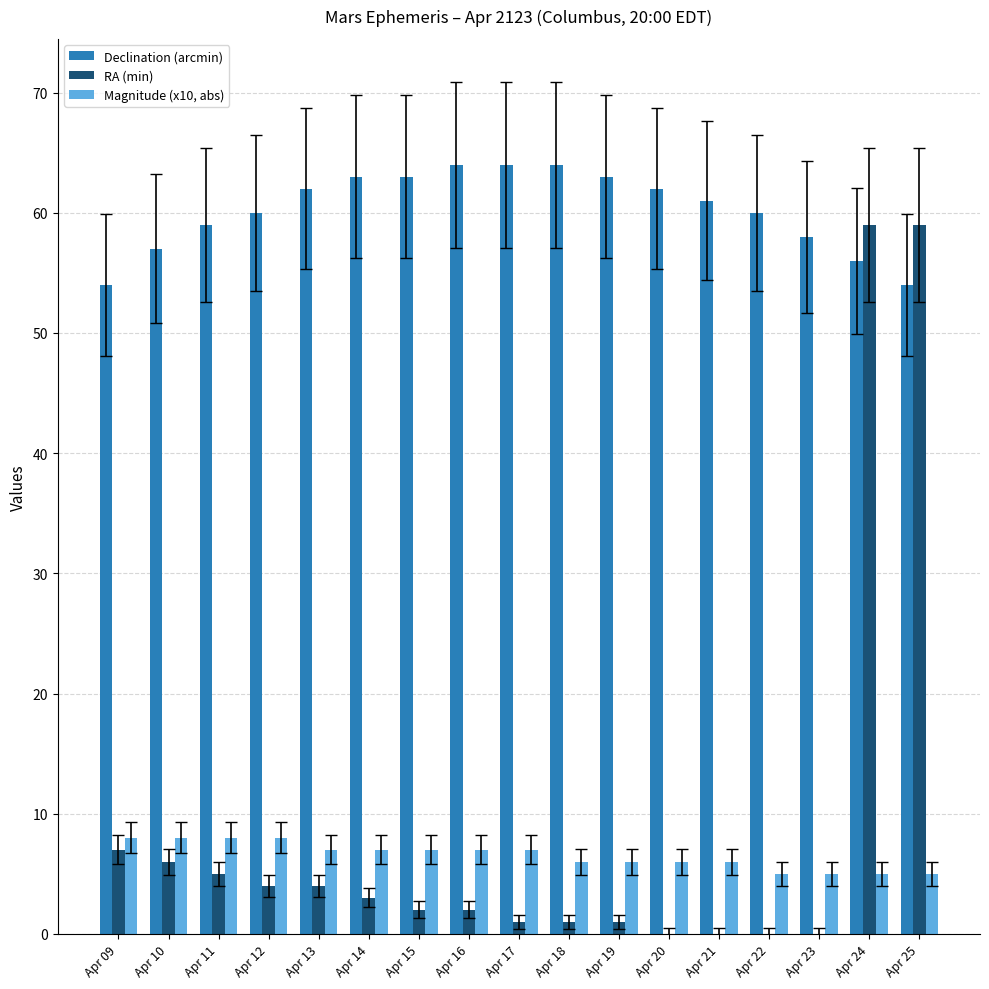

Reading left to right, extract all data points from this chart.

Declination (arcmin): Apr 09=54	Apr 10=57	Apr 11=59	Apr 12=60	Apr 13=62	Apr 14=63	Apr 15=63	Apr 16=64	Apr 17=64	Apr 18=64	Apr 19=63	Apr 20=62	Apr 21=61	Apr 22=60	Apr 23=58	Apr 24=56	Apr 25=54
RA (min): Apr 09=7	Apr 10=6	Apr 11=5	Apr 12=4	Apr 13=4	Apr 14=3	Apr 15=2	Apr 16=2	Apr 17=1	Apr 18=1	Apr 19=1	Apr 20=0	Apr 21=0	Apr 22=0	Apr 23=0	Apr 24=59	Apr 25=59
Magnitude (x10, abs): Apr 09=8	Apr 10=8	Apr 11=8	Apr 12=8	Apr 13=7	Apr 14=7	Apr 15=7	Apr 16=7	Apr 17=7	Apr 18=6	Apr 19=6	Apr 20=6	Apr 21=6	Apr 22=5	Apr 23=5	Apr 24=5	Apr 25=5